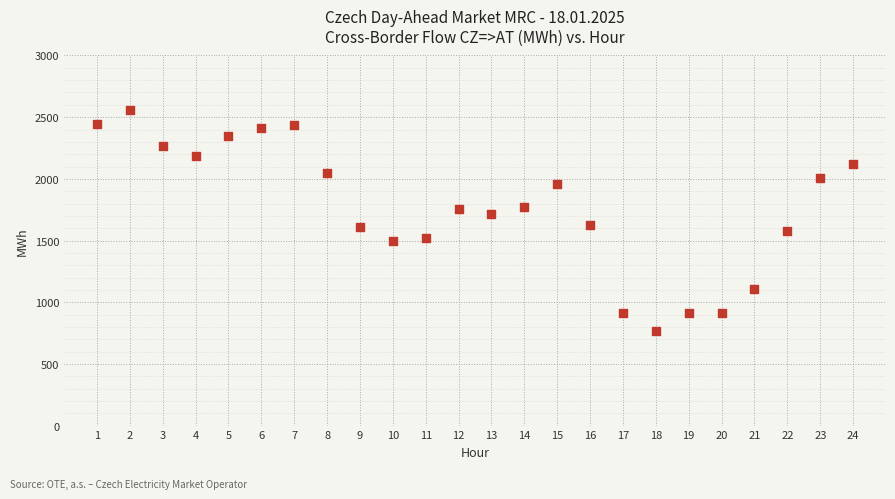

What is the range of X values (max minus min)?

23.0